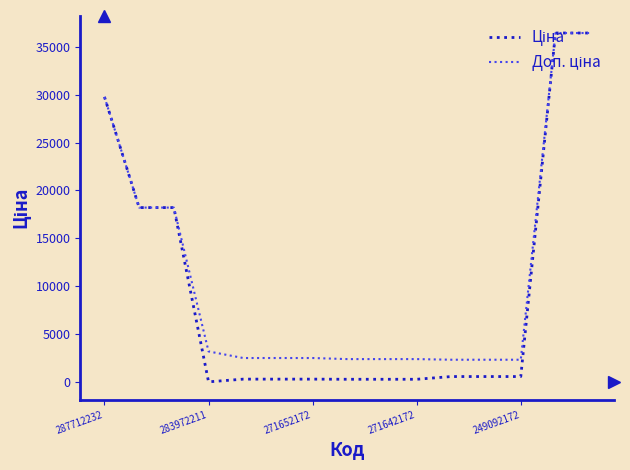

What is the greatest value displayed?

36424.0